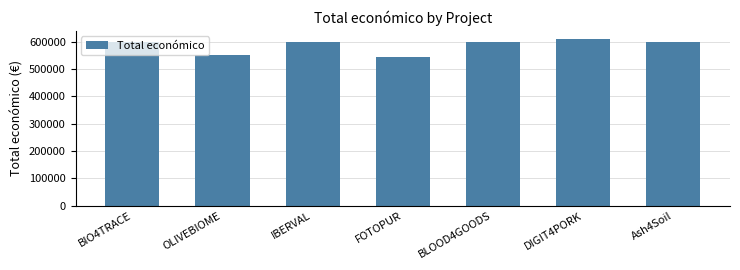

Between DIGIT4PORK and Ash4Soil, which is larger?

DIGIT4PORK